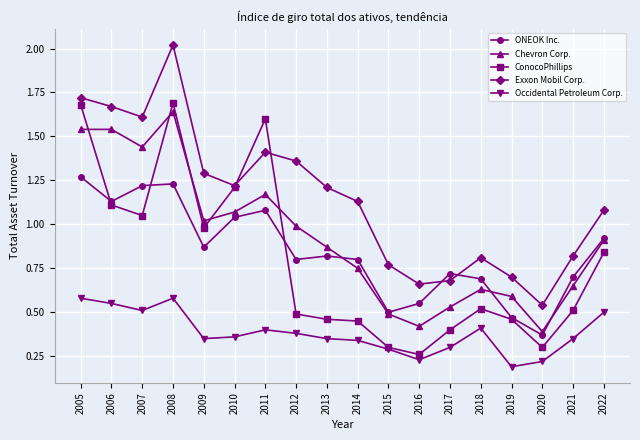

Rank the series by their maximum value, from highest to lowest.

Exxon Mobil Corp., ConocoPhillips, Chevron Corp., ONEOK Inc., Occidental Petroleum Corp.